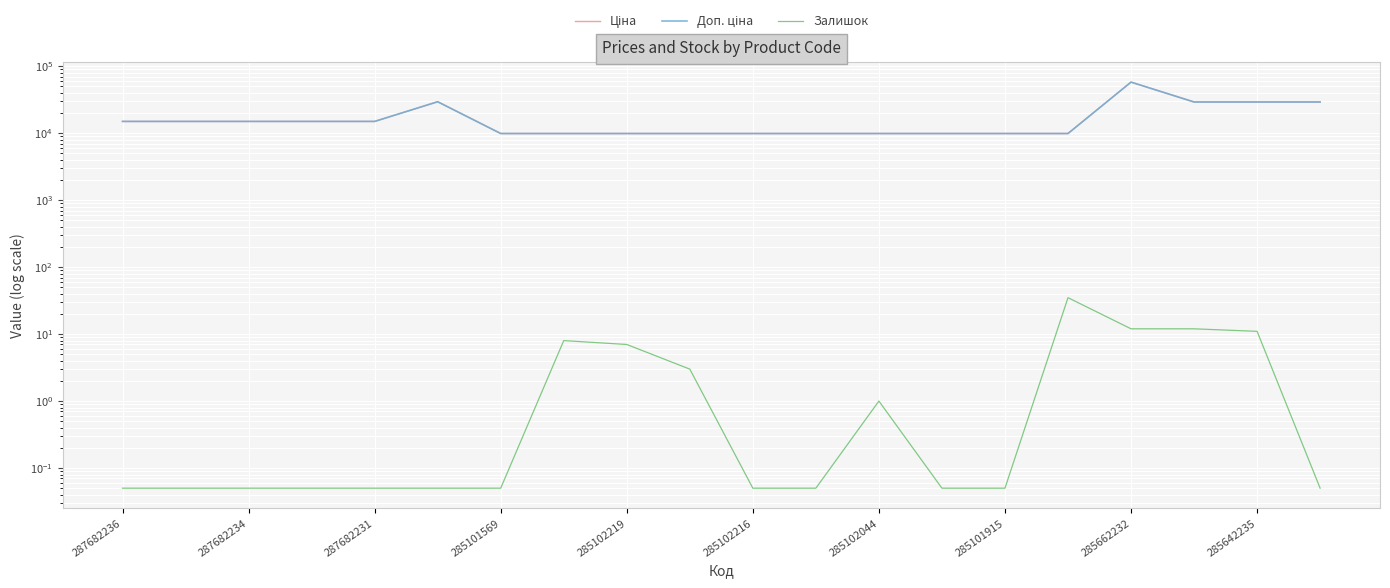

How many interior local peaks does the Ціна series have?

2